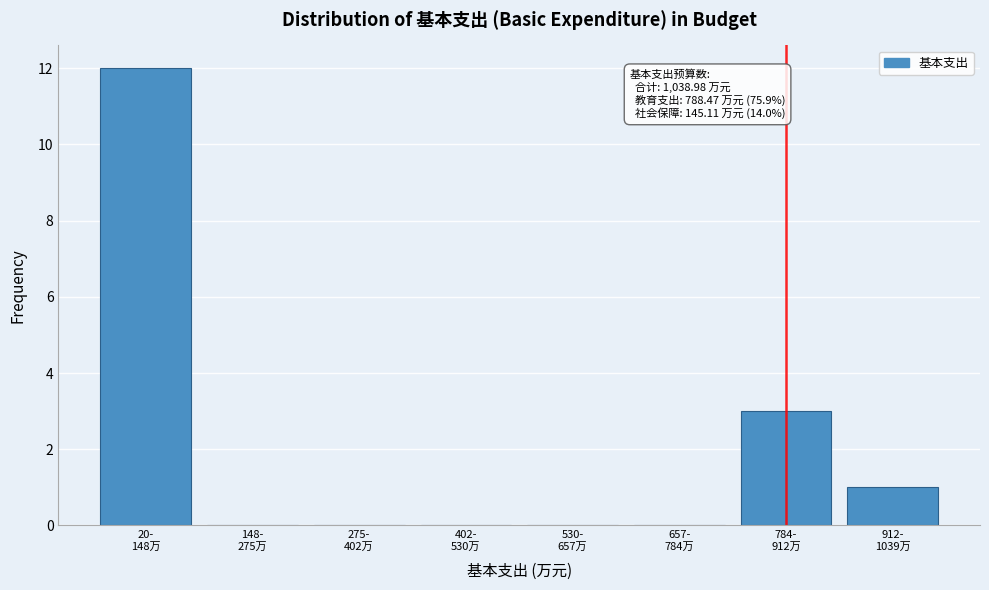

What is the maximum value shown in the chart?

12